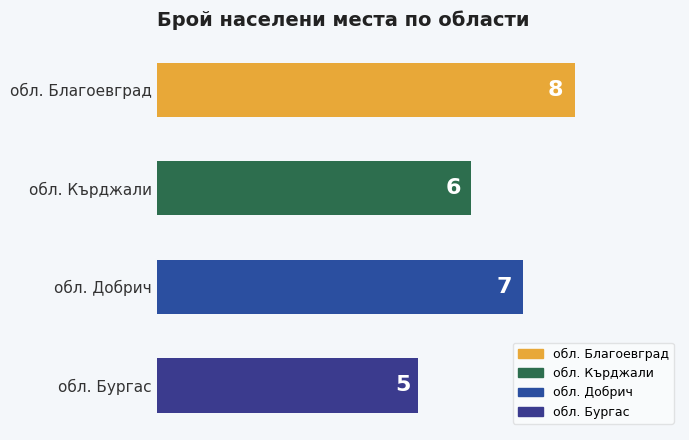

How many data points are less than 7?

2